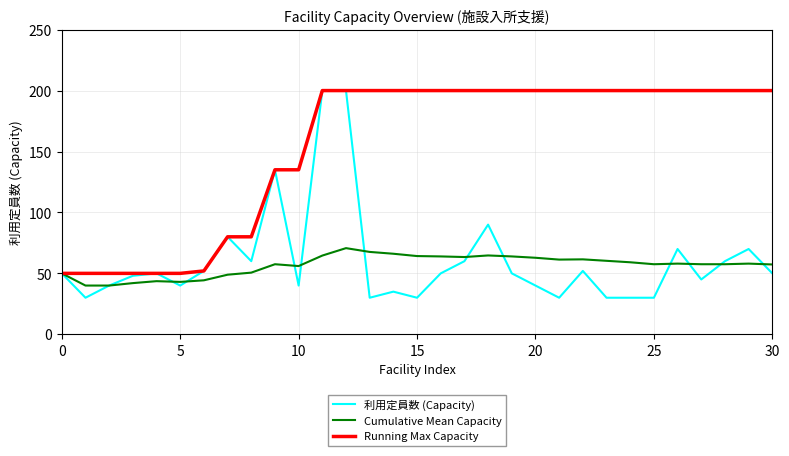

How many categories are shown in the chart?

31